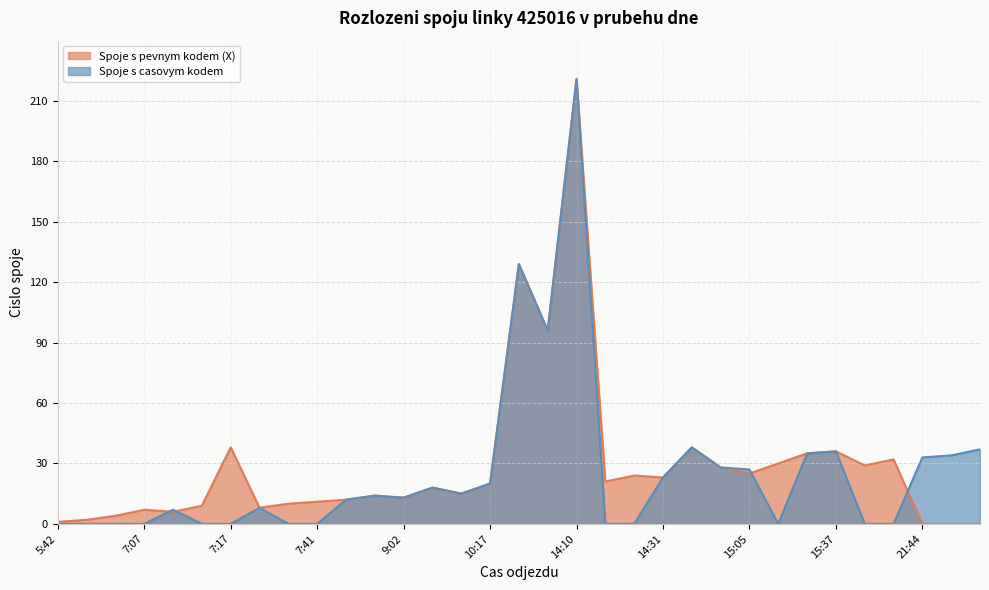

What is the value of the Spoje s pevnym kodem (X) point at the 13th from the left?

13